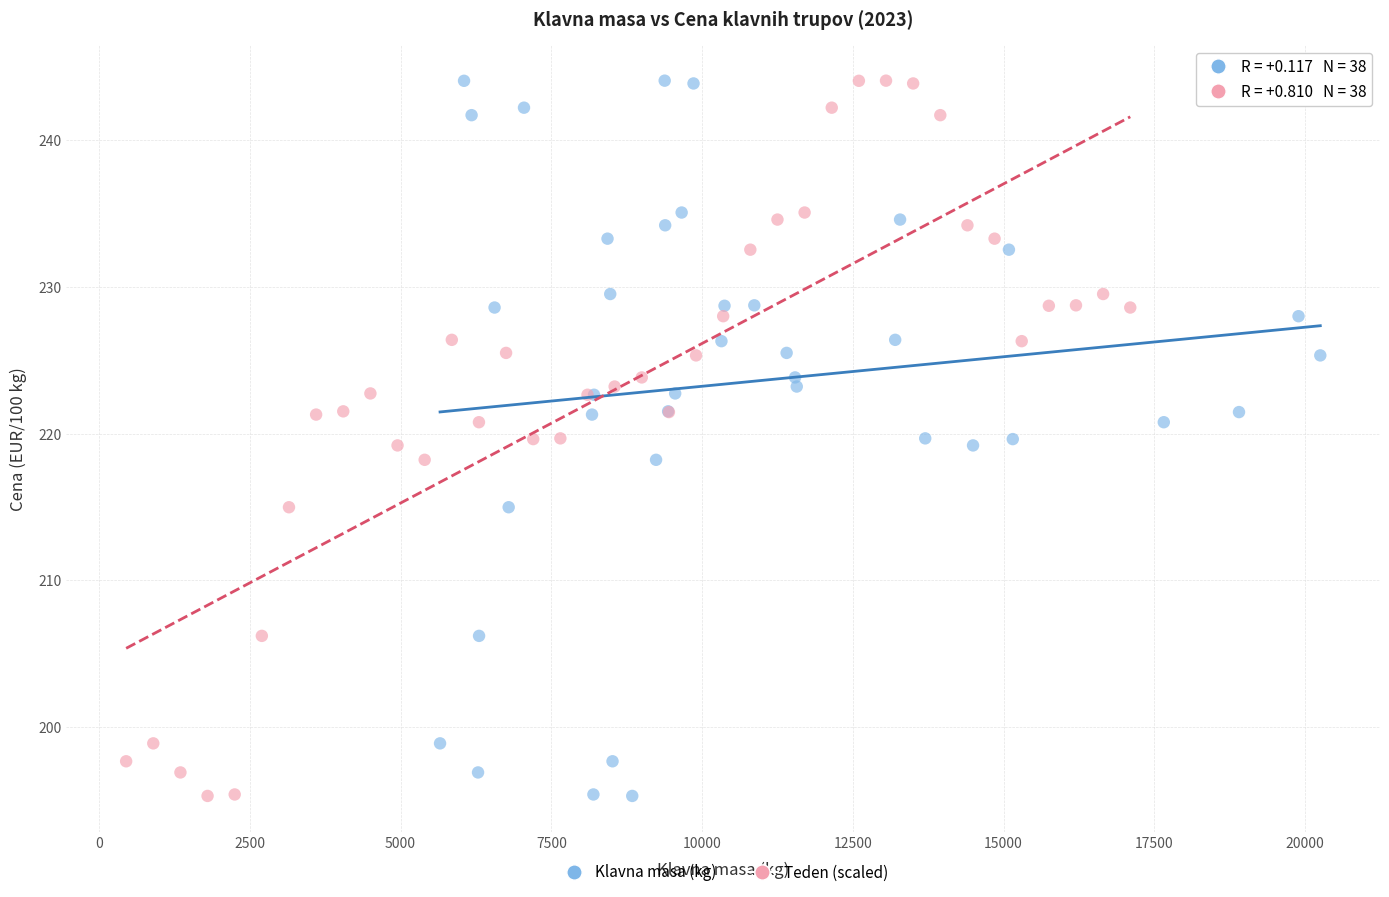

What are all the series names shown in the legend?

Klavna masa (kg), Teden (scaled)